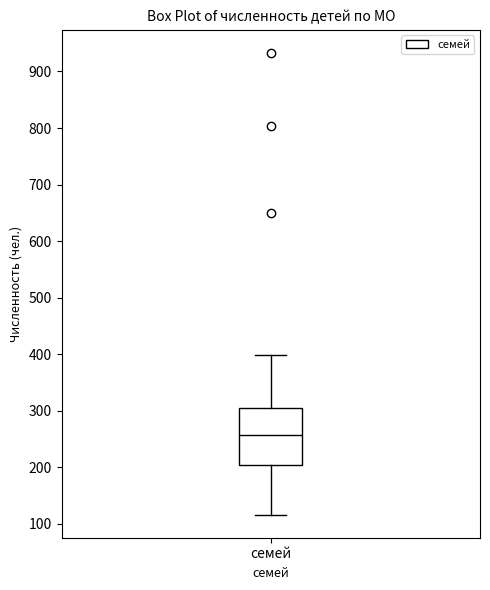

Transcribe this box plot: give where the median line is, the range the box spans, and where the two whiskers end, as read against the y-axis. The values are not printed on the chart, so give them approximately, as read against the axis.

median 260, box 200 to 310, whiskers 120 to 400